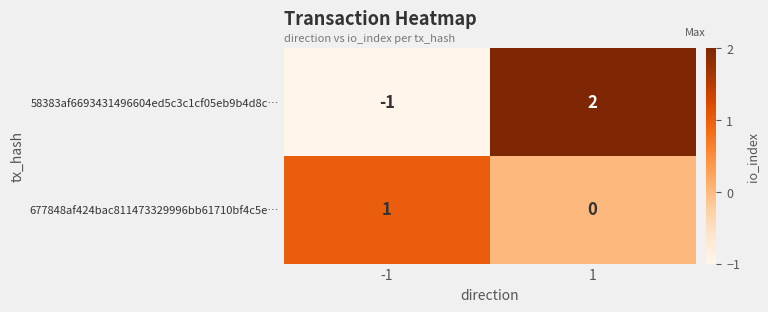

Which series has the largest range (max minus min)?

58383af6693431496604ed5c3c1cf05eb9b4d8c…